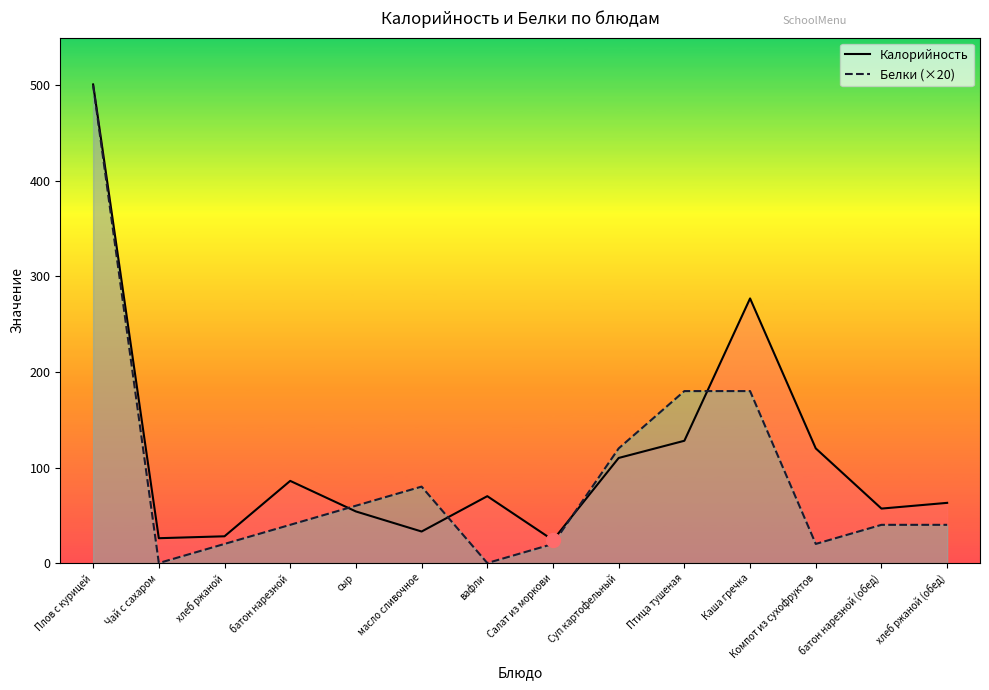

What is the maximum value for Белки (×20)?

500